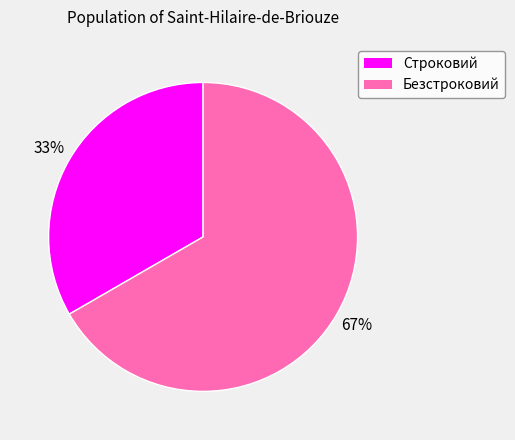

Rank the categories by value from highest to lowest.

Безстроковий, Строковий